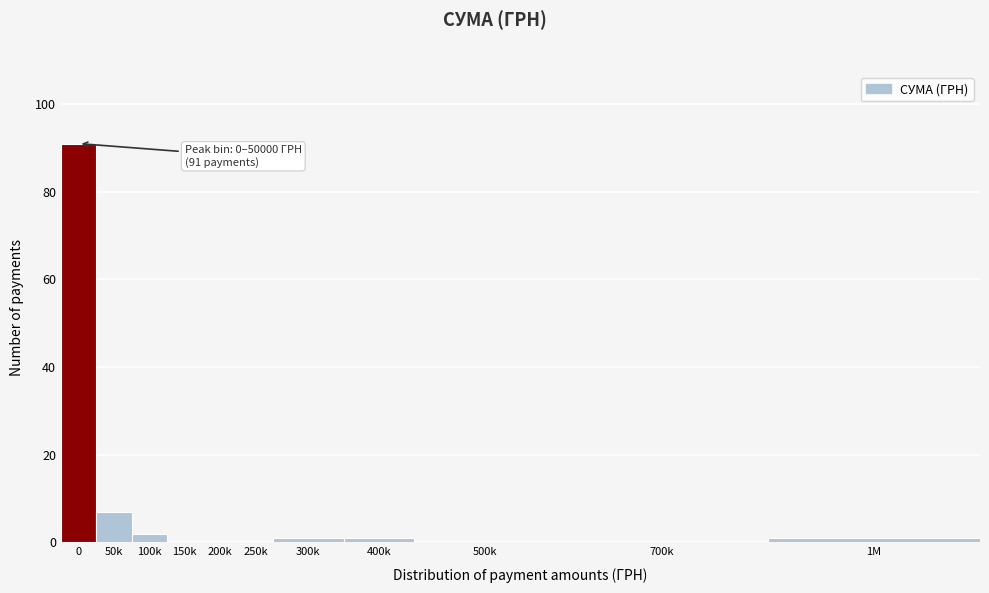

Reading left to right, extract all data points from this chart.

0=91	50k=7	100k=2	150k=0	200k=0	250k=0	300k=1	400k=1	500k=0	700k=0	1M=1